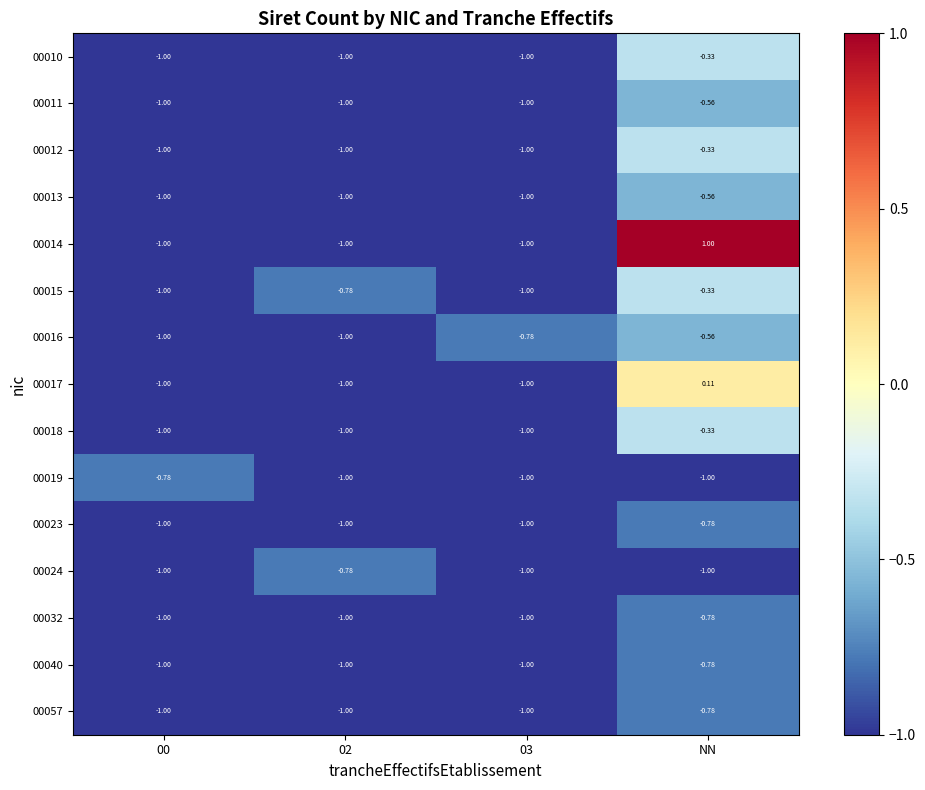

At which label is 00016 closest to 0?

NN